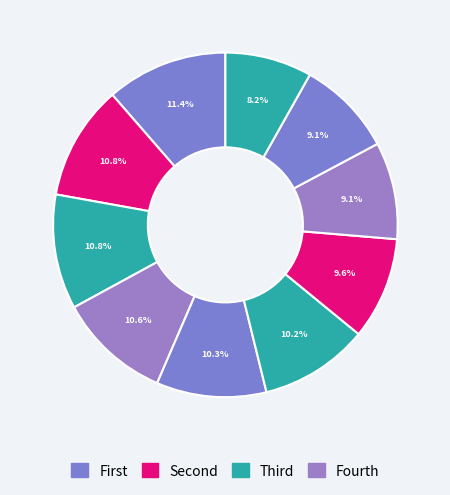

How many segments does this pie chart have?

10